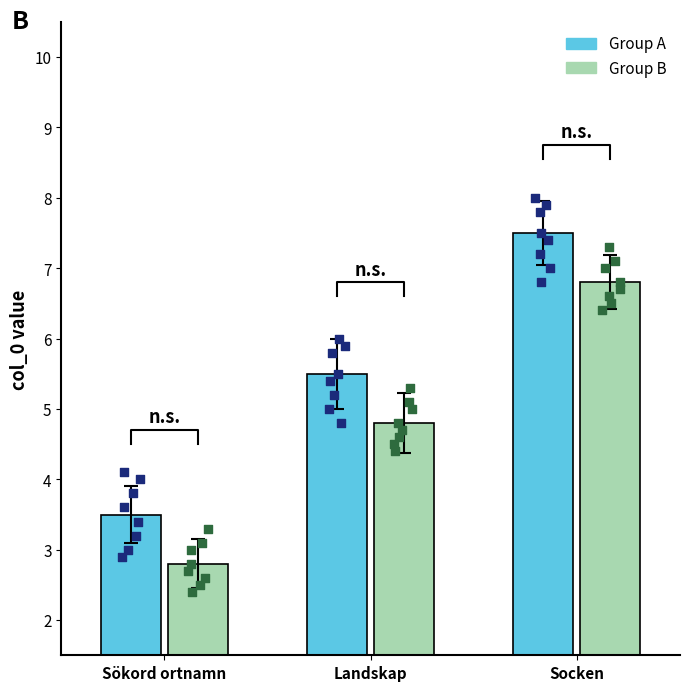

What is the change in value from Sökord ortnamn to Landskap?

+2